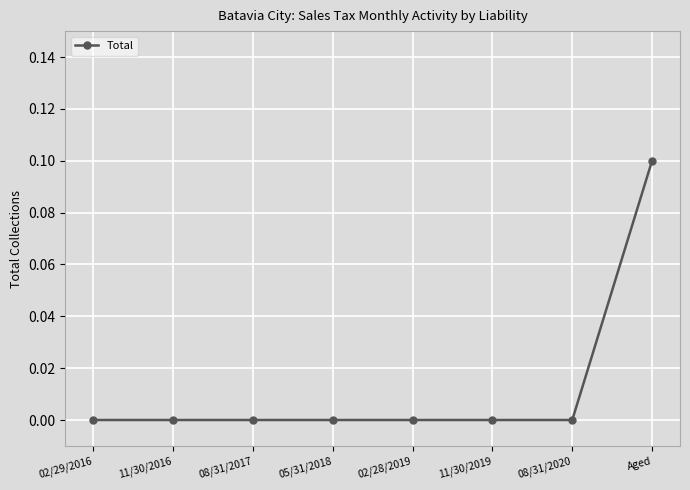

How many series are shown in this chart?

1